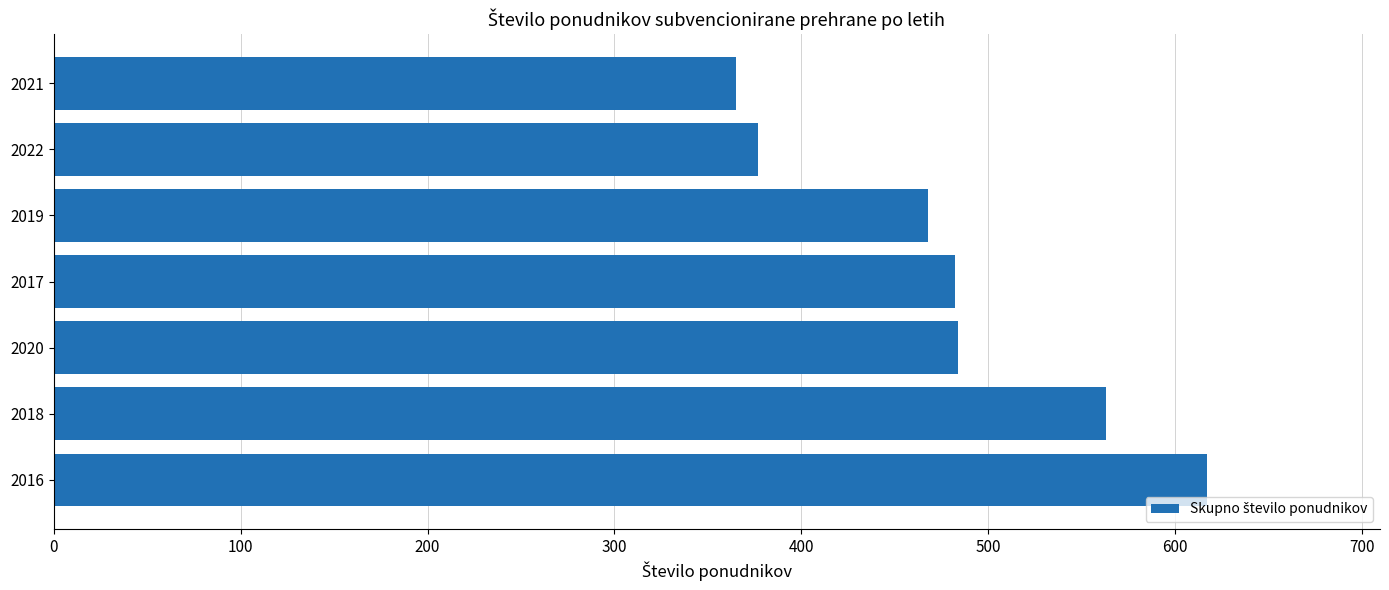

What is the sum of the values at 2016 and 2020?

1101